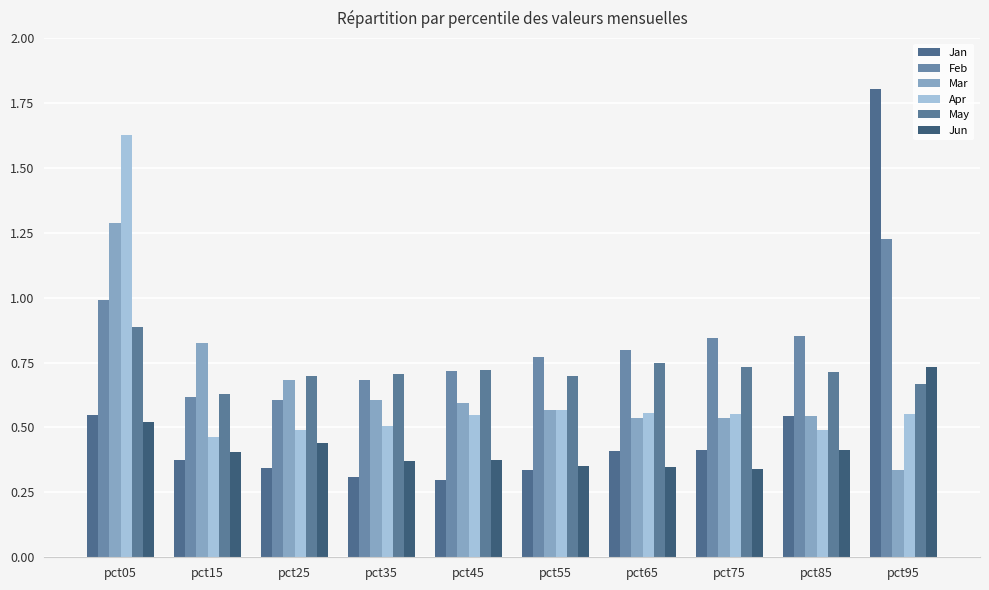

Which series has the largest total across all categories?

Feb